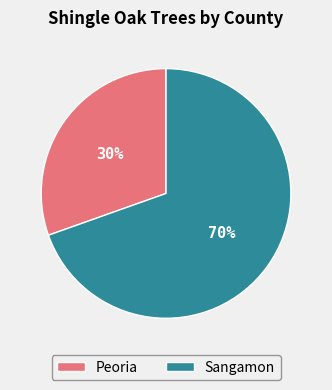

Is there a majority slice in this chart?

Yes